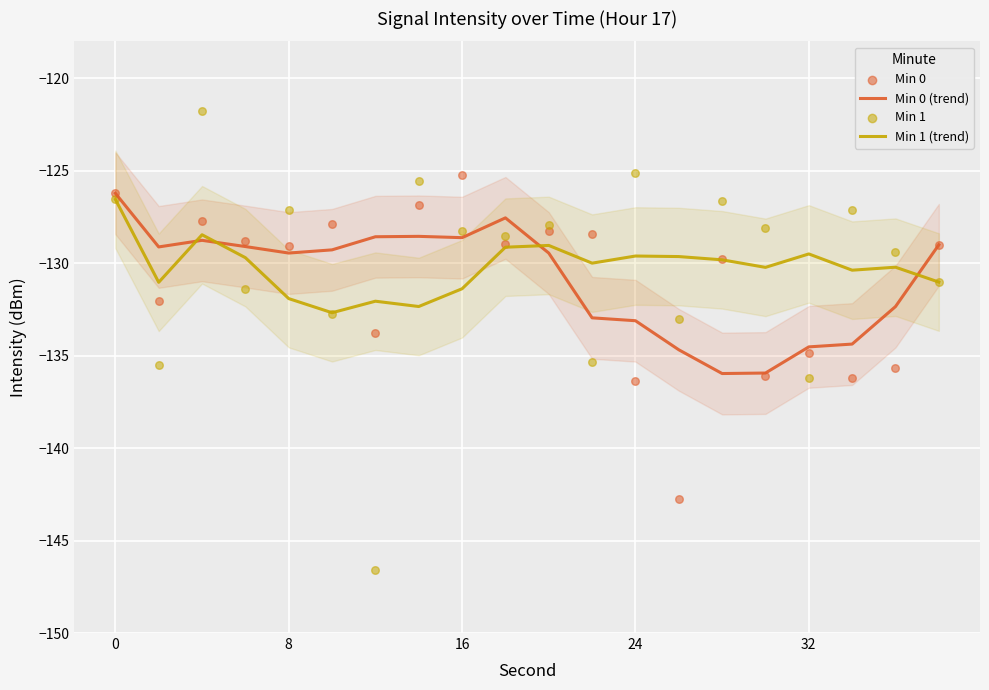

What is the lowest value of the Min 0 (trend) series?

-136.0